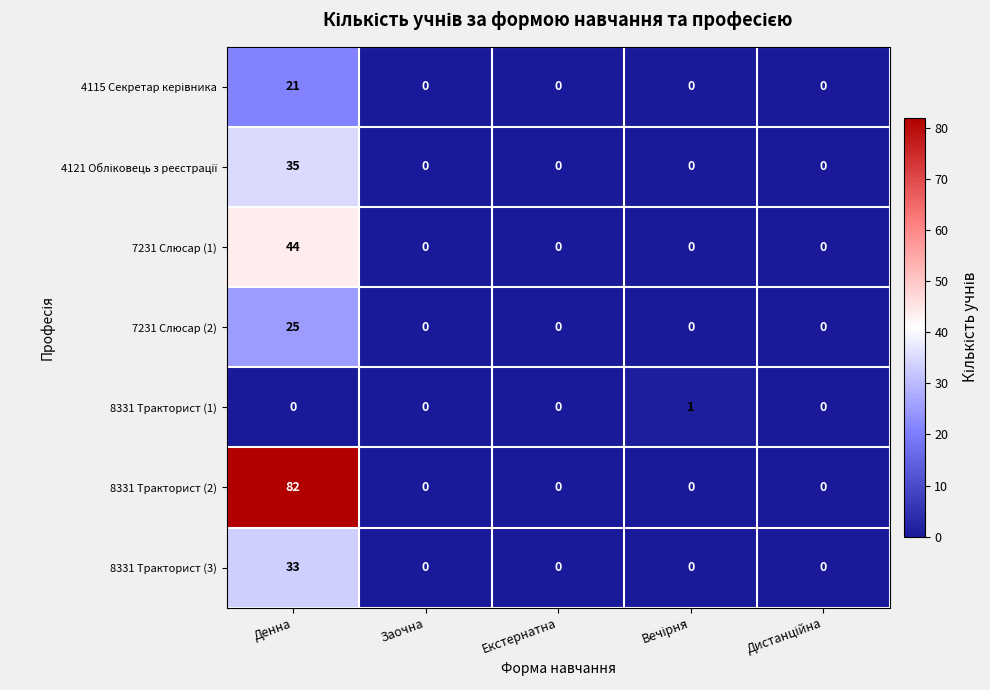

True or false: 8331 Тракторист (3) has a value of -12 at Заочна.

False